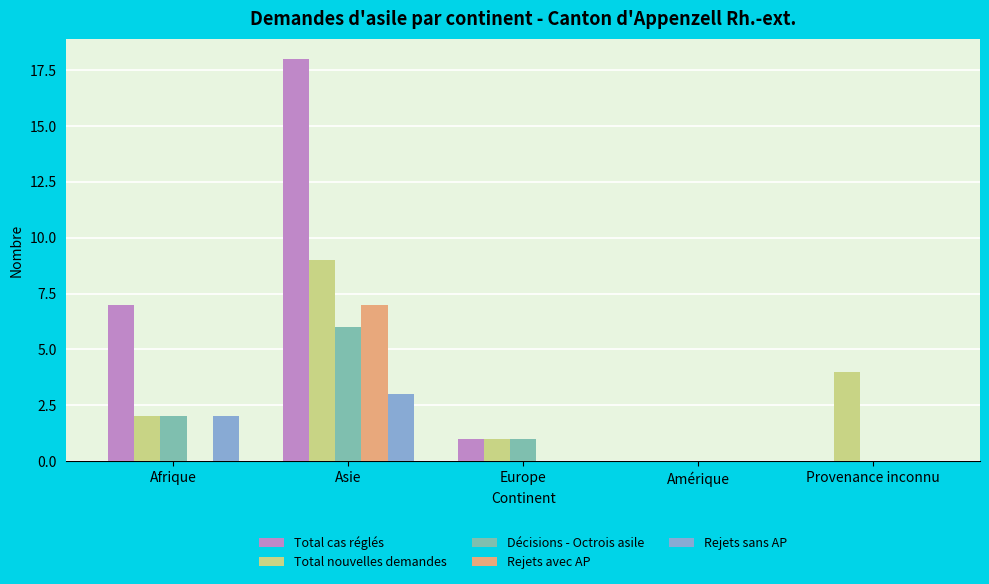

What is the sum of all Rejets avec AP values?

7